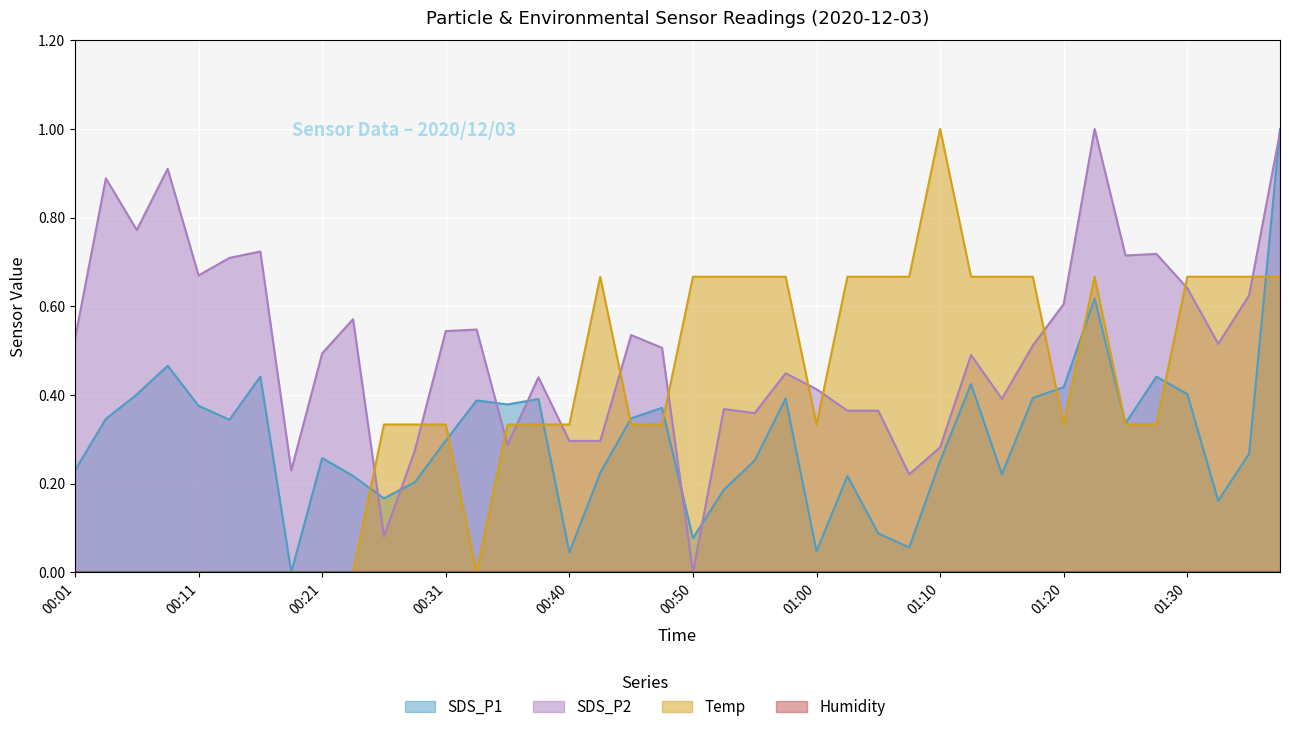

What is the approximate value of SDS_P1 at 01:10?

0.3